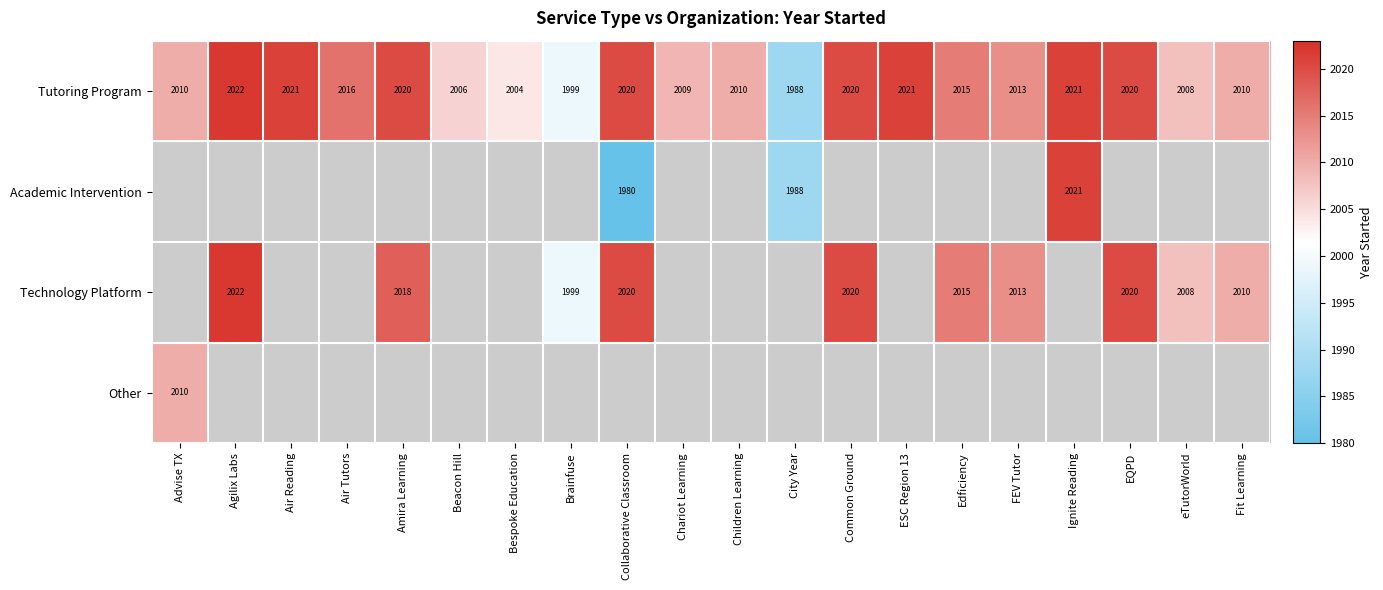

At which label does Tutoring Program reach its minimum?

City Year